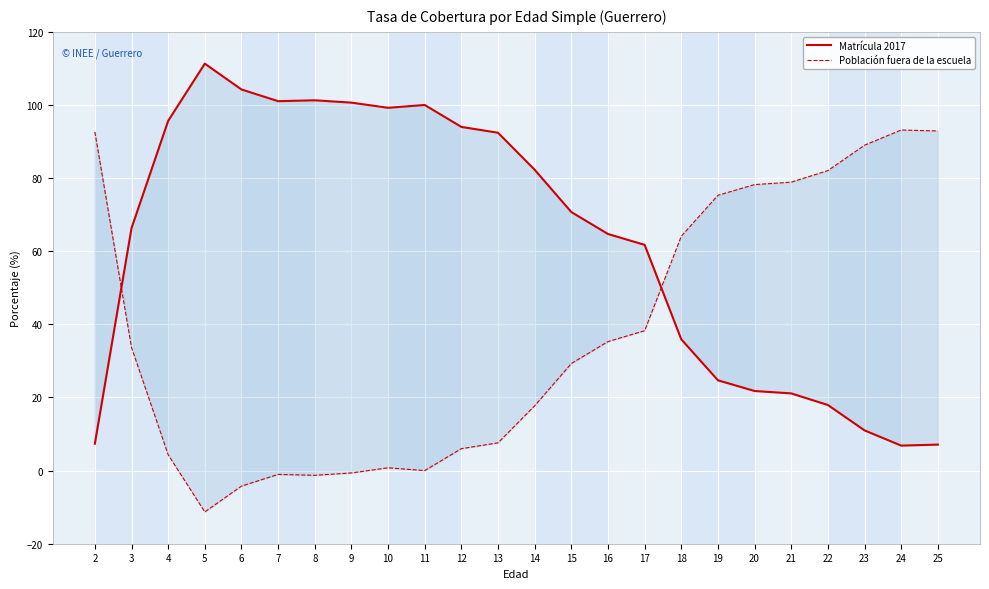

Between 5 and 16, which series saw the biggest shift?

Población fuera de la escuela